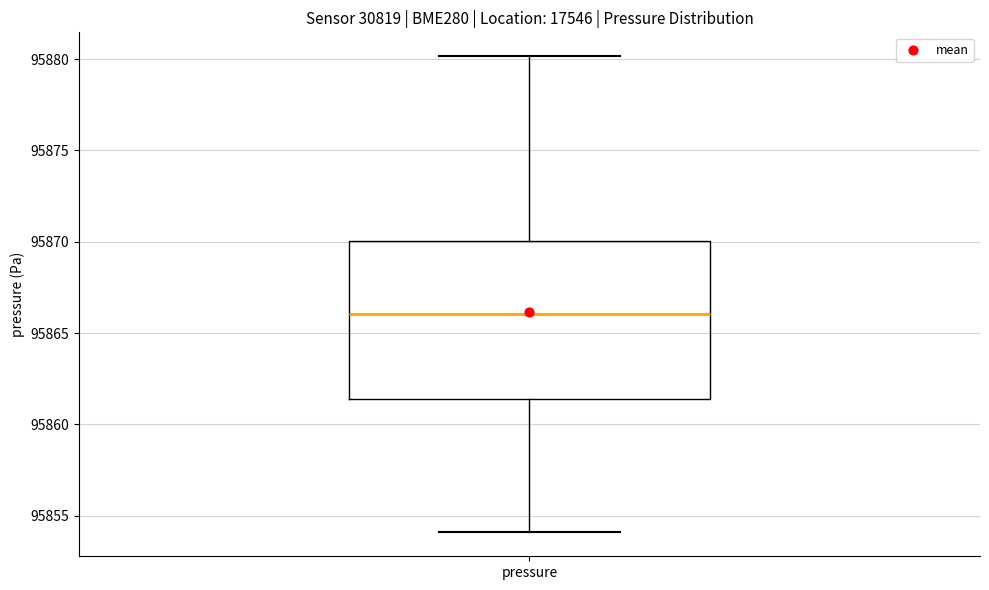

Where does the lower whisker of the box for pressure end on the y-axis? The values are not printed on the chart, so give them approximately, as read against the axis.

95854.0